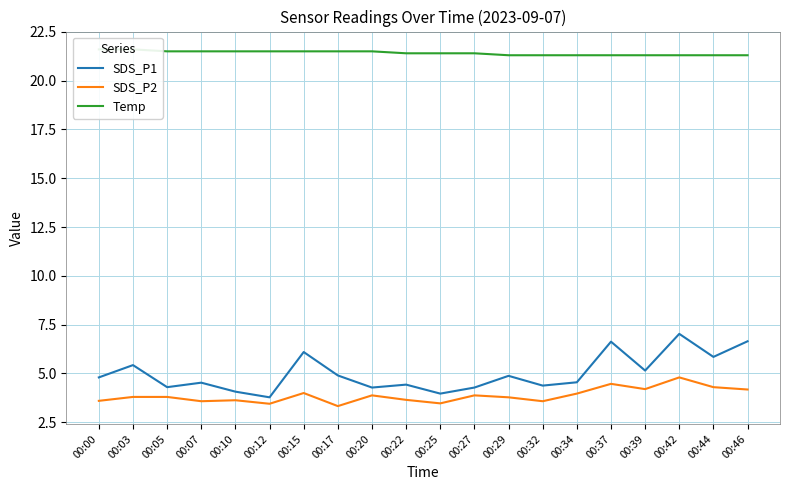

Reading left to right, list all the values displayed in this chart.

SDS_P1: 4.8	5.4	4.3	4.5	4.1	3.8	6.1	4.9	4.3	4.4	4.0	4.3	4.9	4.4	4.5	6.6	5.2	7.0	5.8	6.7
SDS_P2: 3.6	3.8	3.8	3.6	3.6	3.5	4.0	3.3	3.9	3.6	3.5	3.9	3.8	3.6	4.0	4.5	4.2	4.8	4.3	4.2
Temp: 21.6	21.6	21.5	21.5	21.5	21.5	21.5	21.5	21.5	21.4	21.4	21.4	21.3	21.3	21.3	21.3	21.3	21.3	21.3	21.3